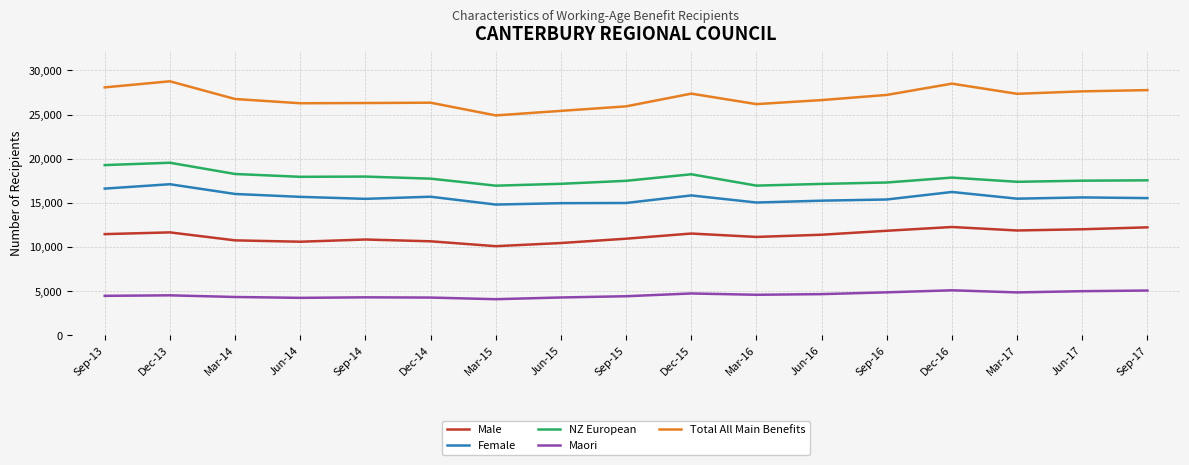

True or false: NZ European and Total All Main Benefits cross at least once.

False